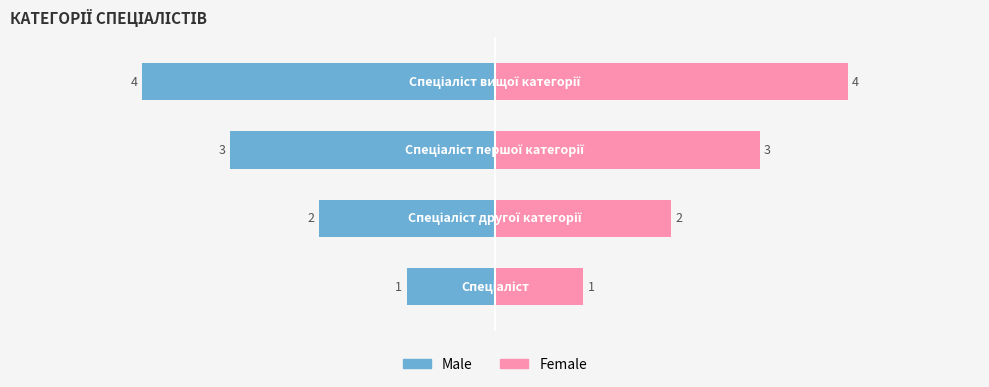

Reading right to left, transcribe all the data shown in this chart.

Male: 3=-4	2=-3	1=-2	0=-1
Female: 3=4	2=3	1=2	0=1